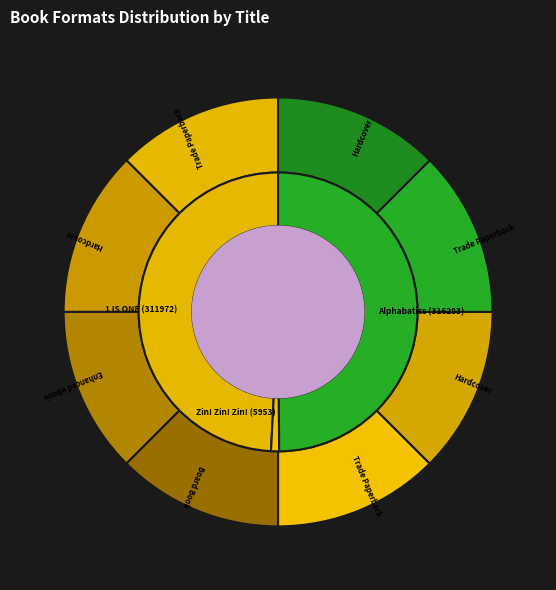

What percentage is the Zin! Zin! Zin! (5953) slice, to the nearest percent?

1%